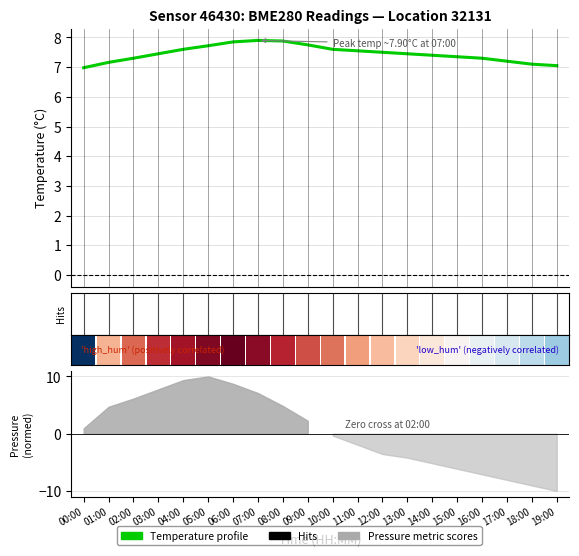

What is the label of the 14th bar from the right?

06:00